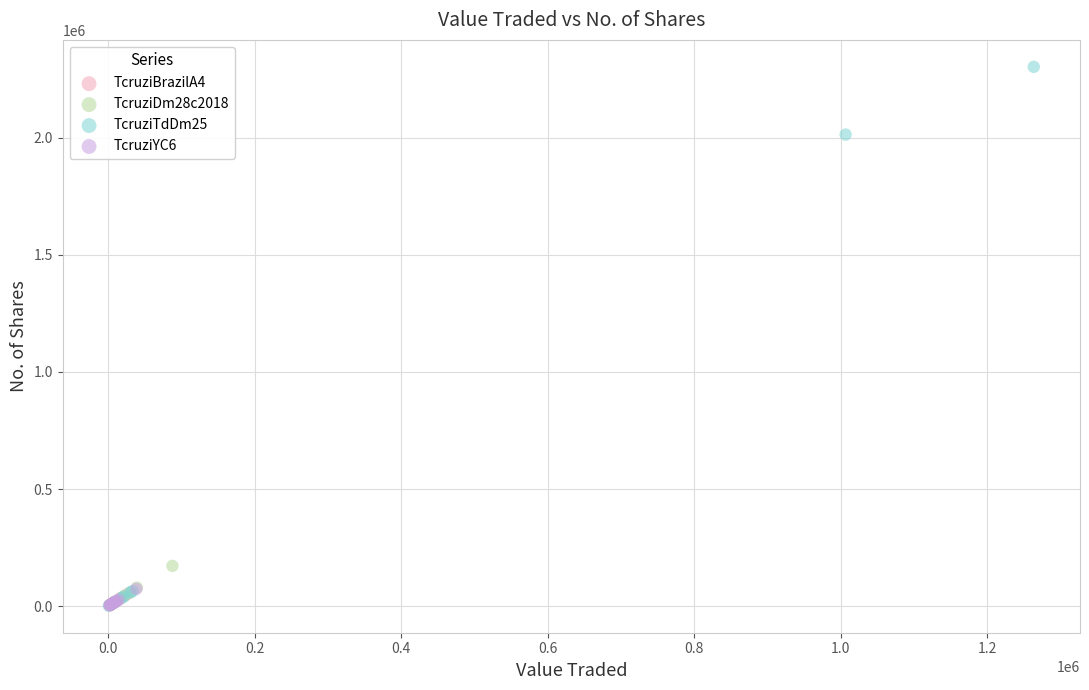

Which series has the largest Y range (max minus min)?

TcruziTdDm25